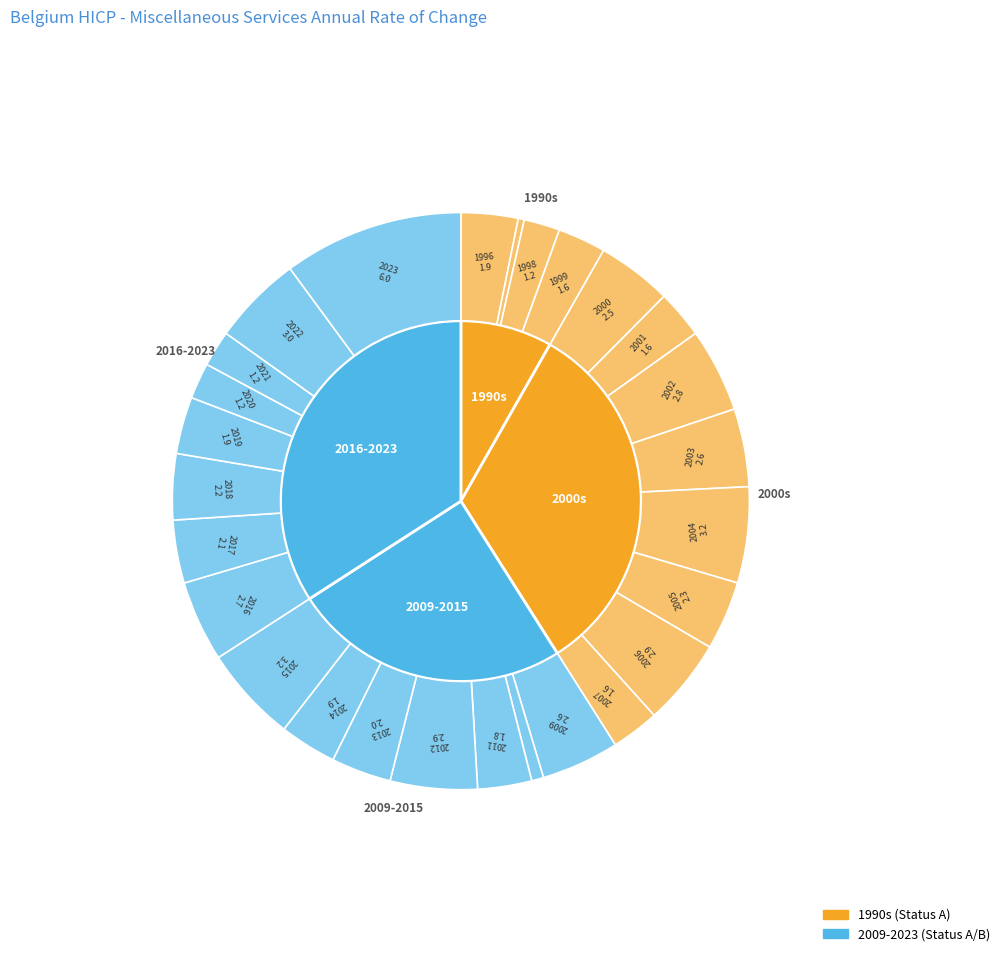

The 2023 slice represents 10% of the pie. True or false?

True